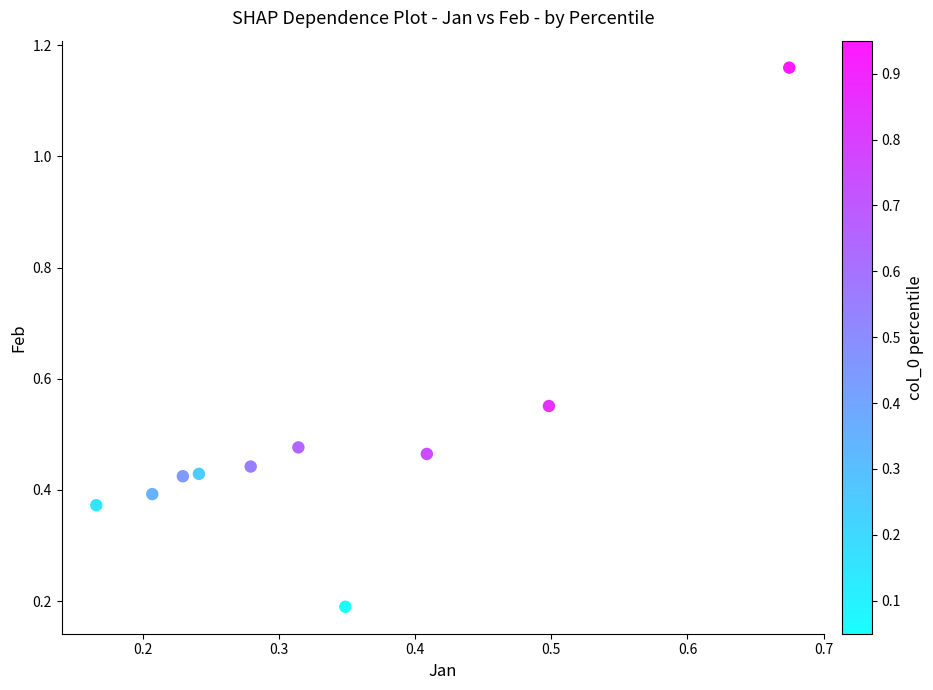

What is the range of Y values (max minus min)?

1.0